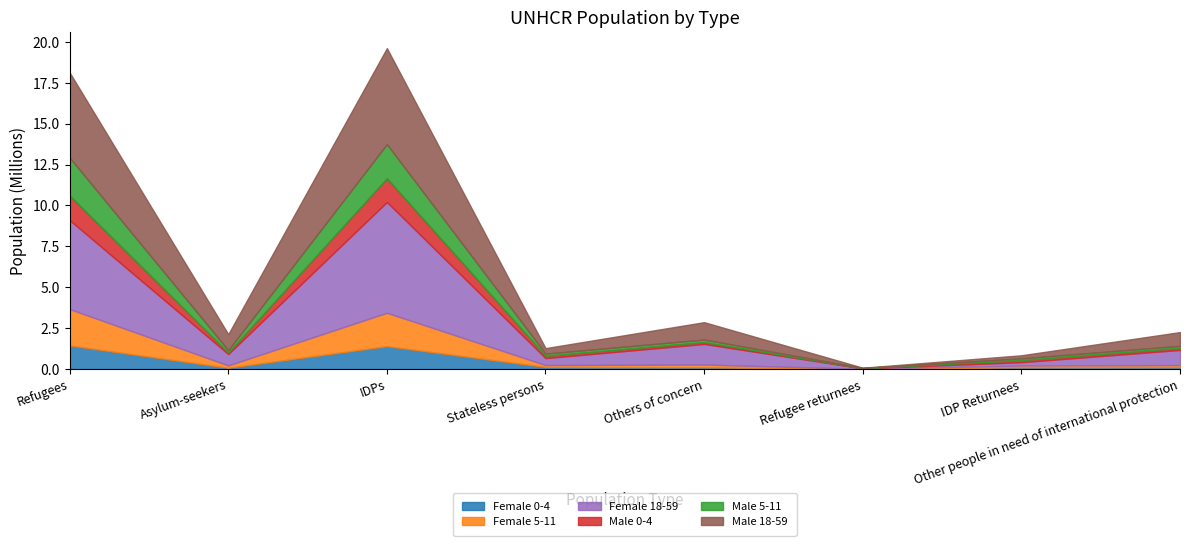

What is the difference between the maximum and minimum values in the Female 18-59 series?

6747314